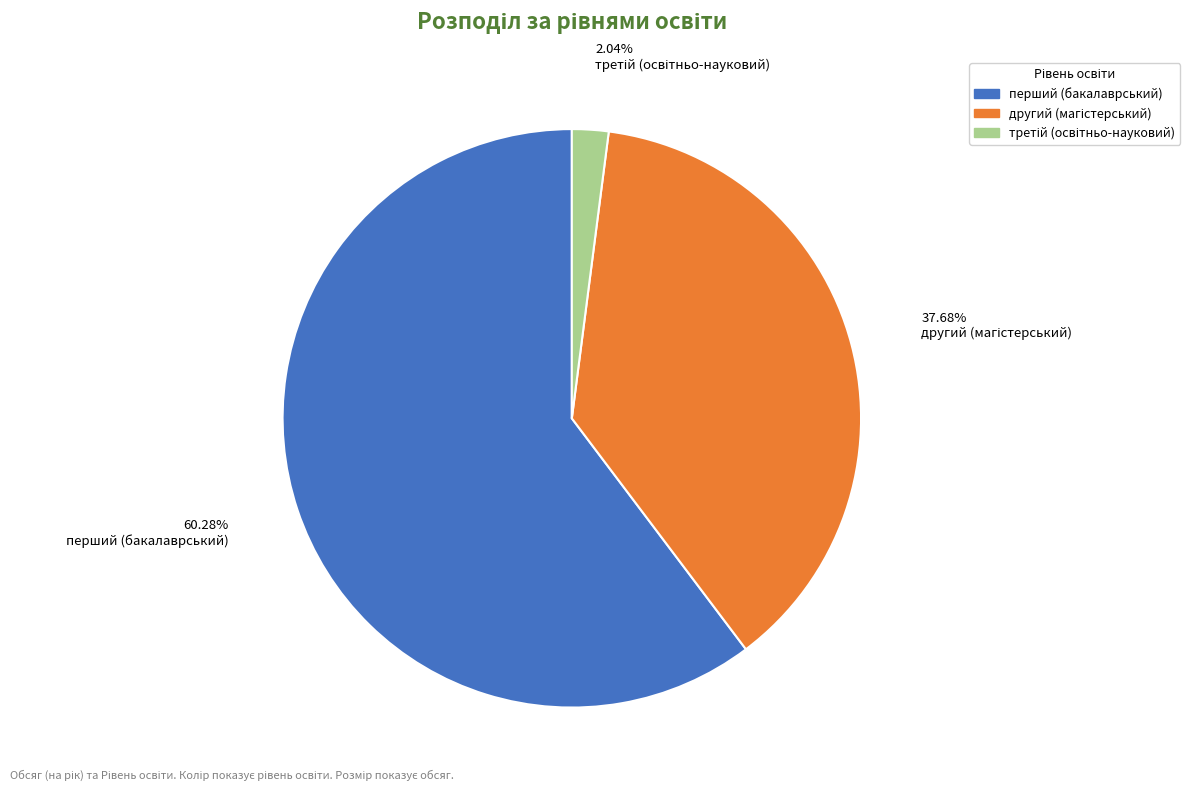

How many slices are in this pie chart?

3